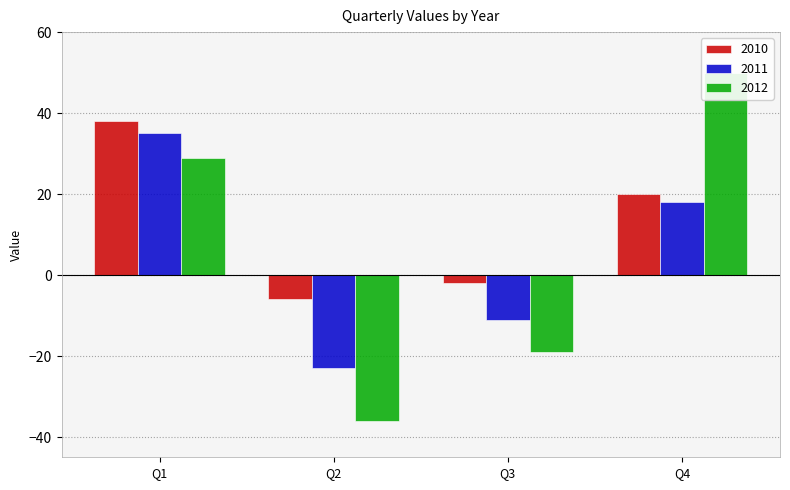

What is the highest value of the 2010 series?

38